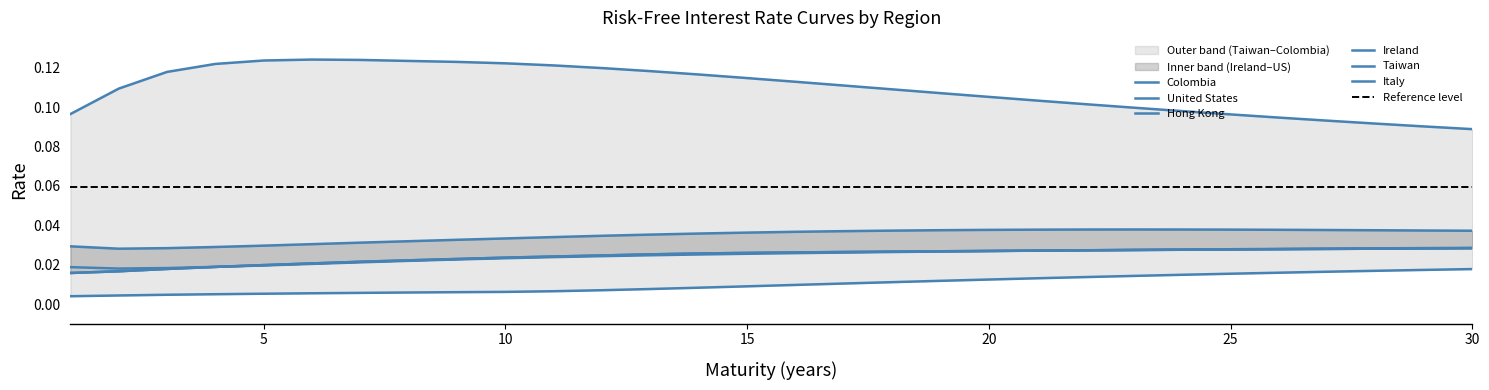

List the labels in order of Italy value, largest first.

30, 29, 28, 27, 26, 25, 24, 23, 22, 21, 20, 19, 18, 17, 16, 15, 14, 13, 12, 11, 10, 9, 8, 7, 6, 5, 4, 3, 2, 1